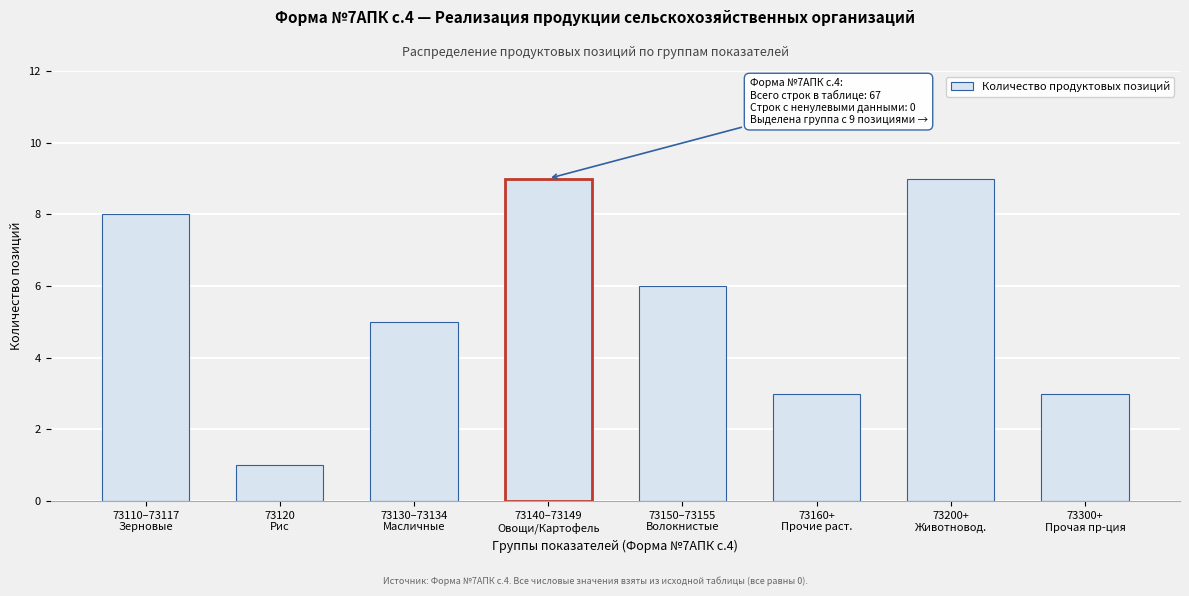

Reading right to left, transcribe all the data shown in this chart.

3	9	3	6	9	5	1	8